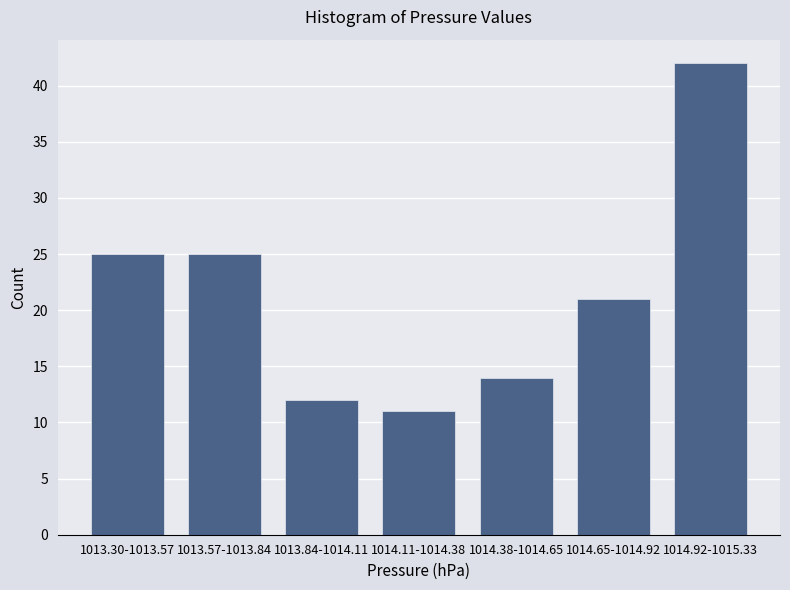

Reading left to right, list all the values displayed in this chart.

1013.30-1013.57=25	1013.57-1013.84=25	1013.84-1014.11=12	1014.11-1014.38=11	1014.38-1014.65=14	1014.65-1014.92=21	1014.92-1015.33=42